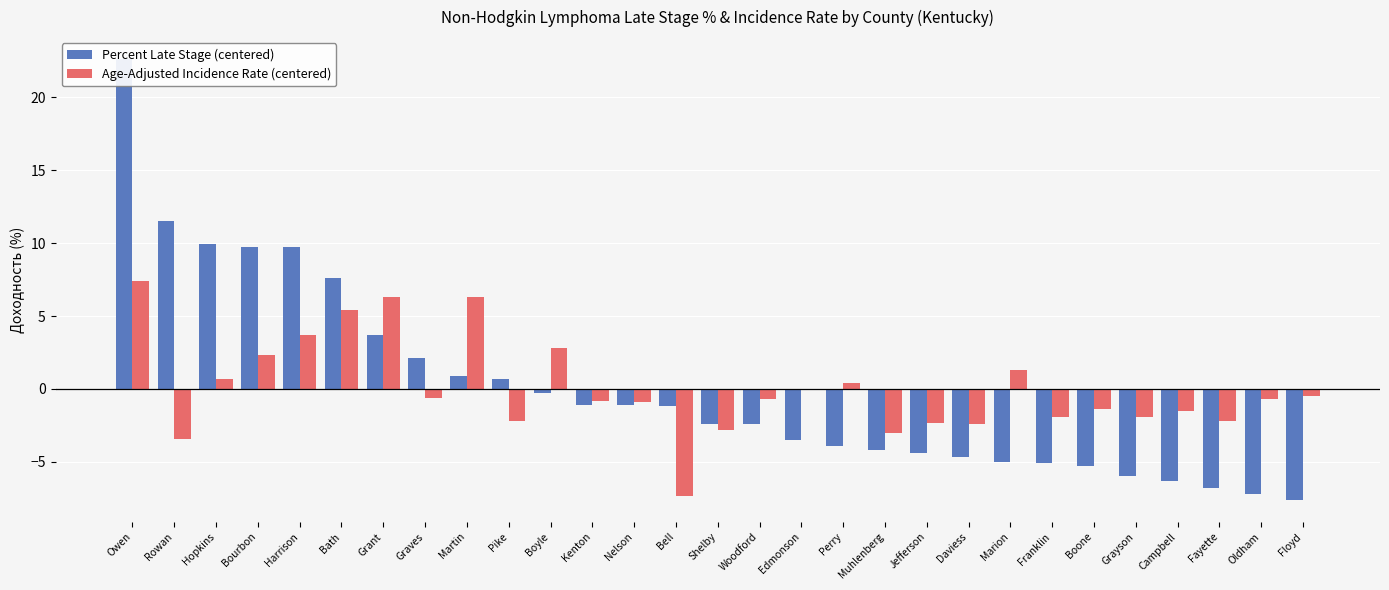

How many values in the Percent Late Stage (centered) series are below -2?

15